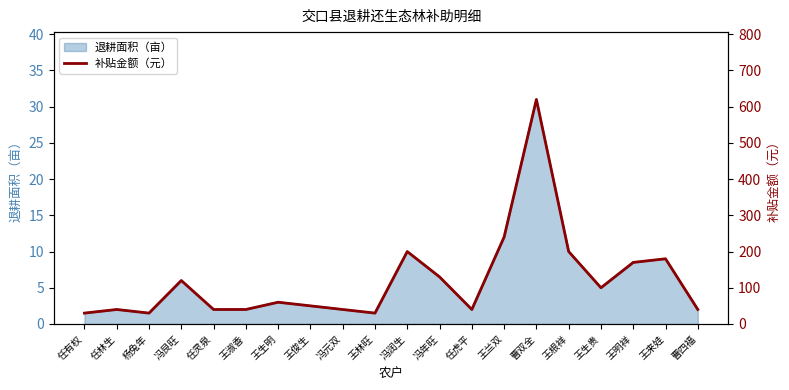

Reading left to right, extract all data points from this chart.

30	40	30	120	40	40	60	50	40	30	200	130	40	240	620	200	100	170	180	40